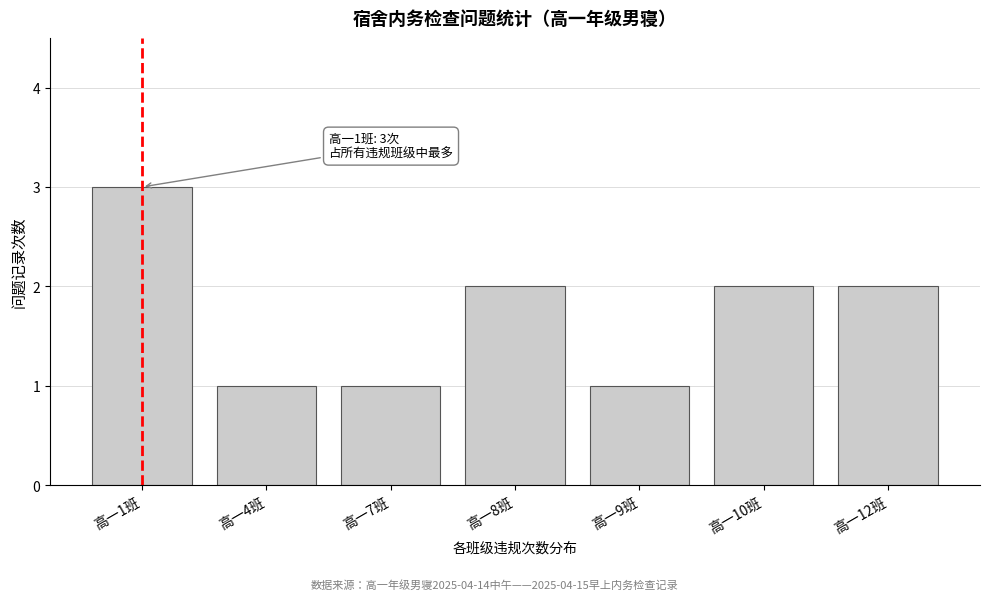

Reading left to right, list all the values displayed in this chart.

高一1班=3	高一4班=1	高一7班=1	高一8班=2	高一9班=1	高一10班=2	高一12班=2